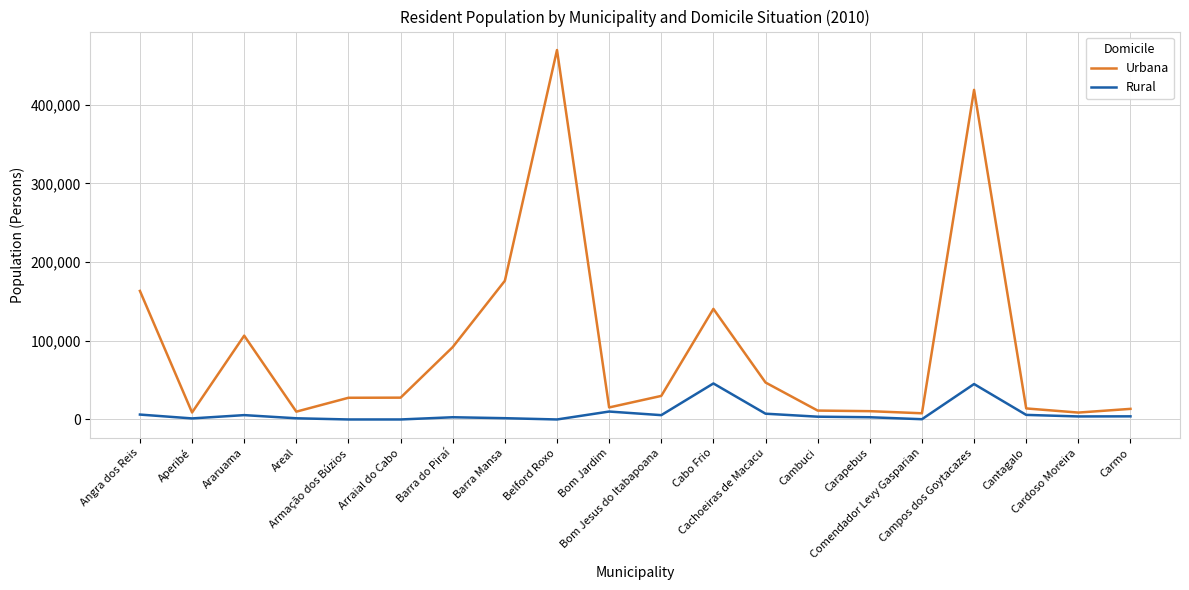

At how many categories does at least one series exceed 433058?

1